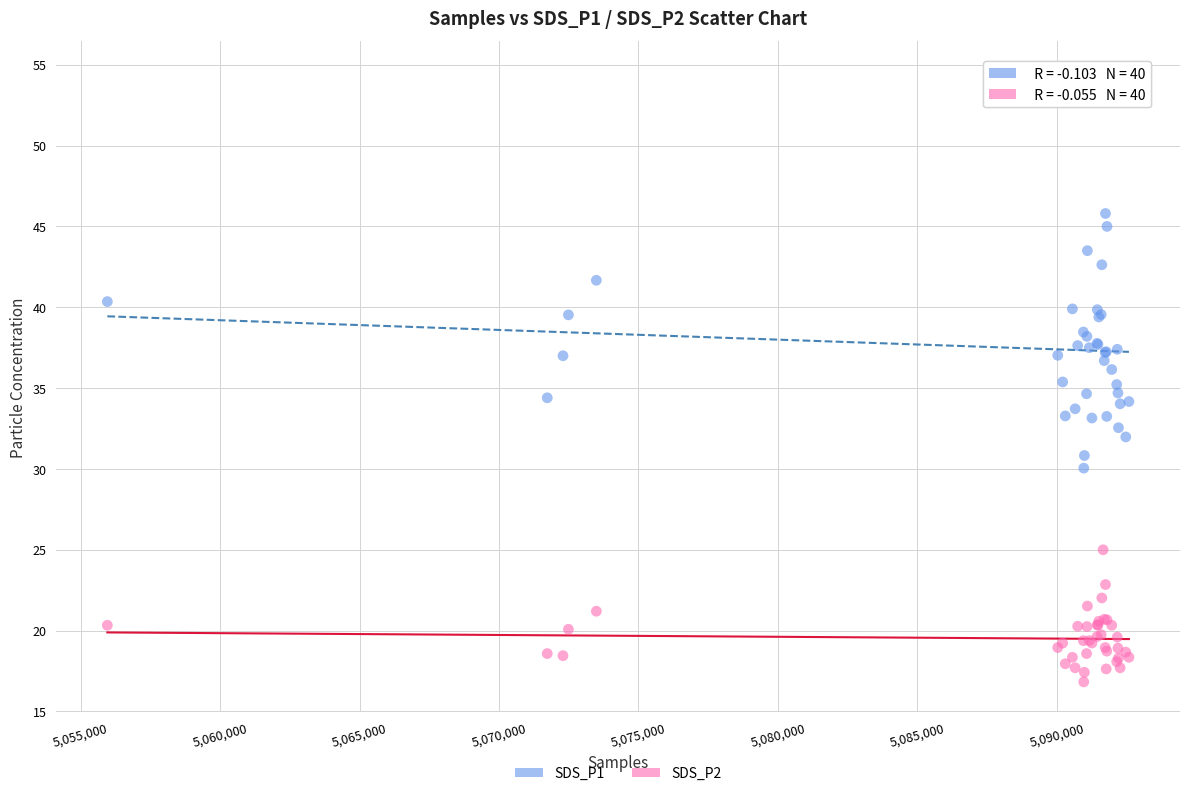

Which series contains the highest Y value?

SDS_P1